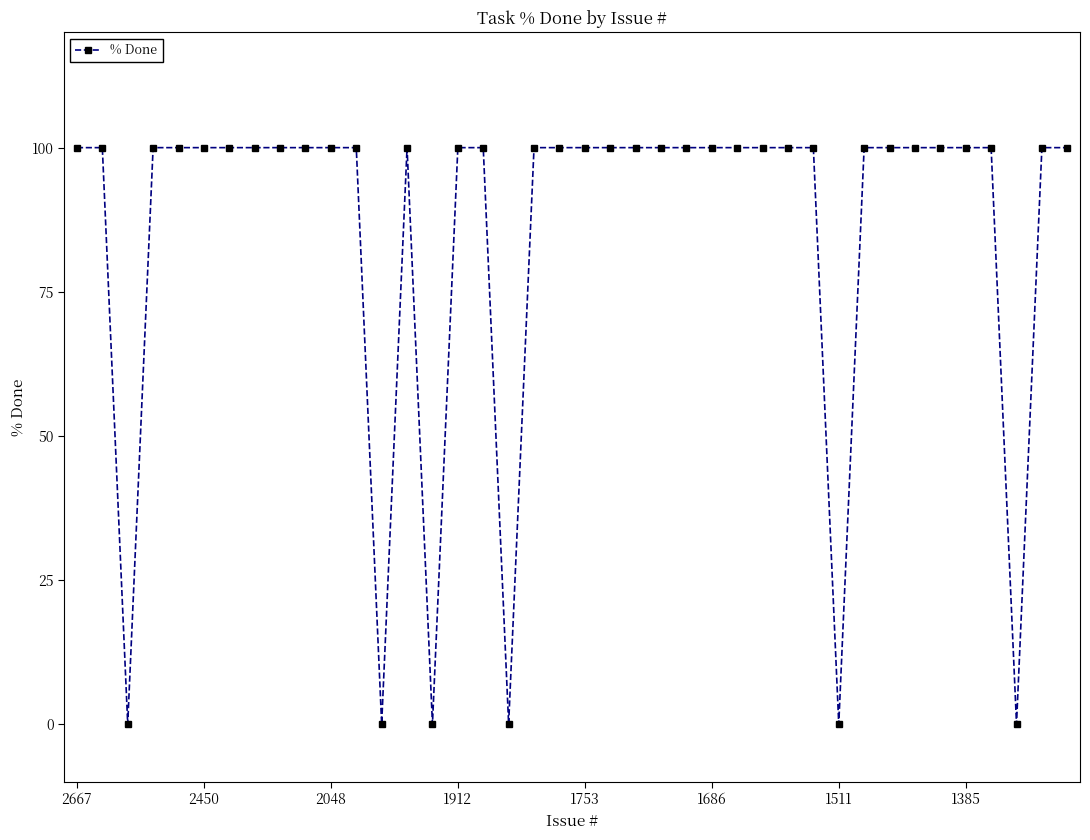

What is the average value?

85